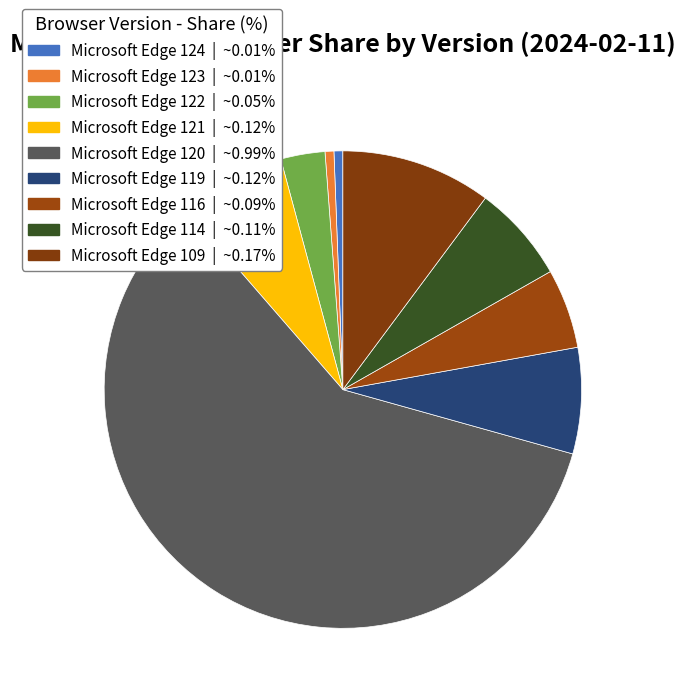

How many segments does this pie chart have?

9